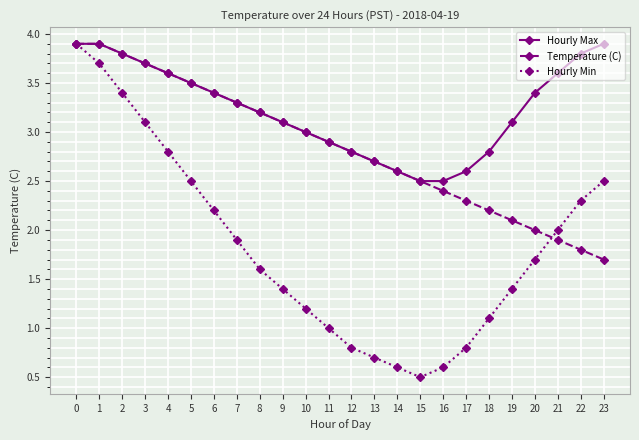

What is the value of the Hourly Min point at the 17th from the left?

0.6